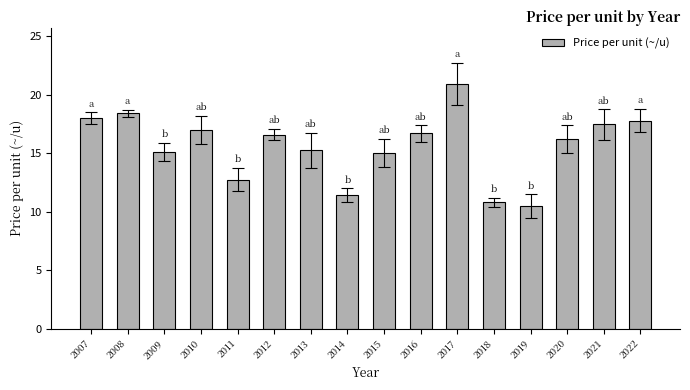

What is the ratio of the value at 2007 to the value at 2009?

1.2